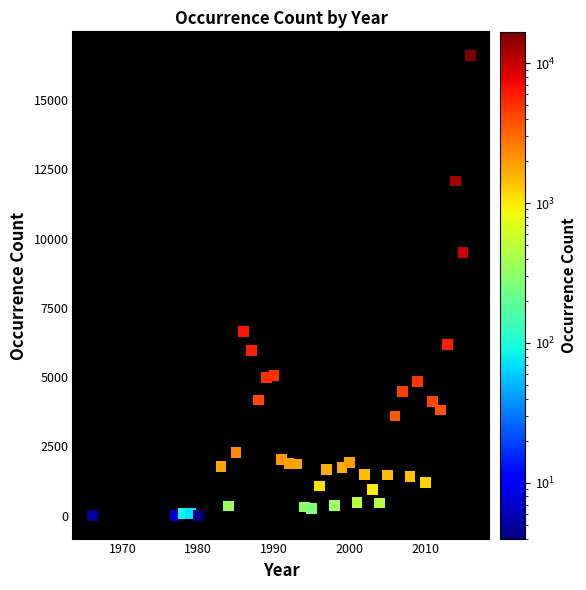

What Y value in the scatter plot is closest to 8309?

9503